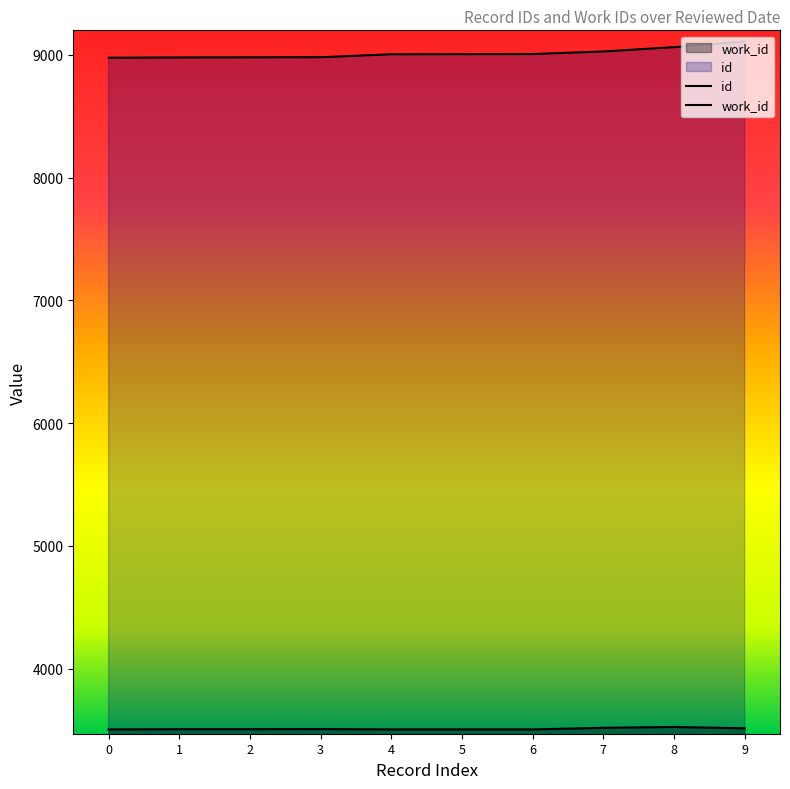

At 6, list the series in order from smallest to largest.

work_id, id